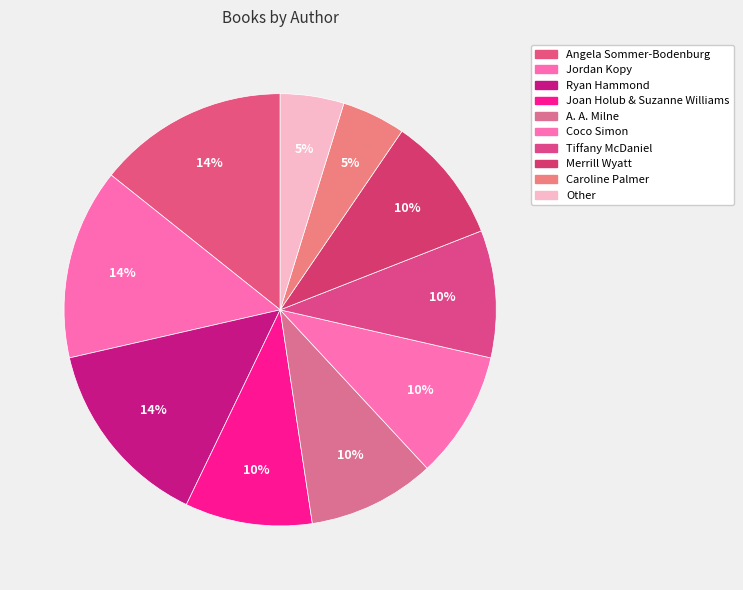

Do Joan Holub & Suzanne Williams and Caroline Palmer together represent more than half of the pie?

No